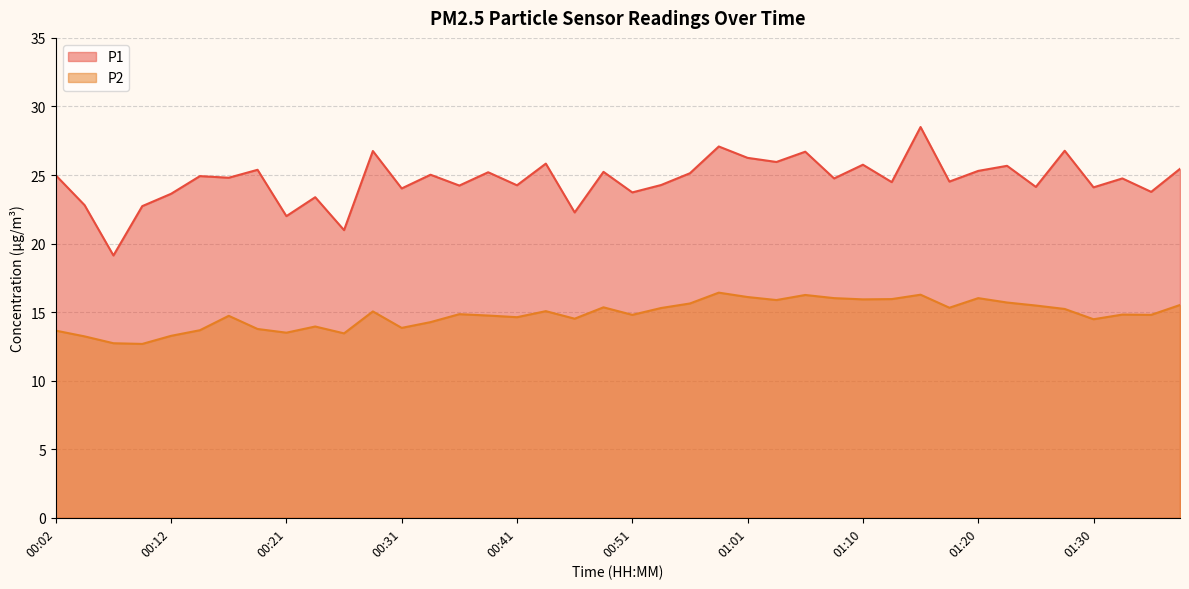

List the labels in order of P2 value, smallest first.

00:09, 00:07, 00:04, 00:12, 00:26, 00:21, 00:02, 00:14, 00:19, 00:31, 00:24, 00:34, 01:30, 00:46, 00:41, 00:17, 00:39, 00:51, 01:35, 01:33, 00:36, 00:29, 00:44, 01:28, 00:53, 01:18, 00:48, 01:25, 01:37, 00:56, 01:23, 01:03, 01:10, 01:13, 01:08, 01:20, 01:01, 01:06, 01:15, 00:58